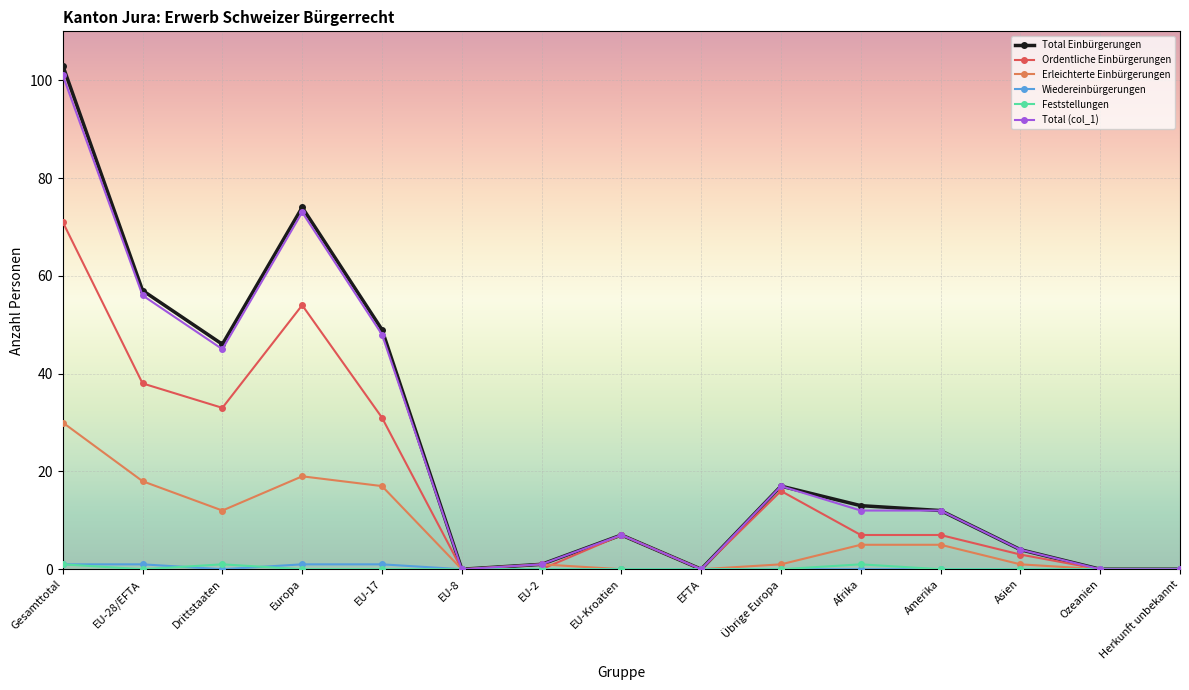

Which series has the largest range (max minus min)?

Total Einbürgerungen